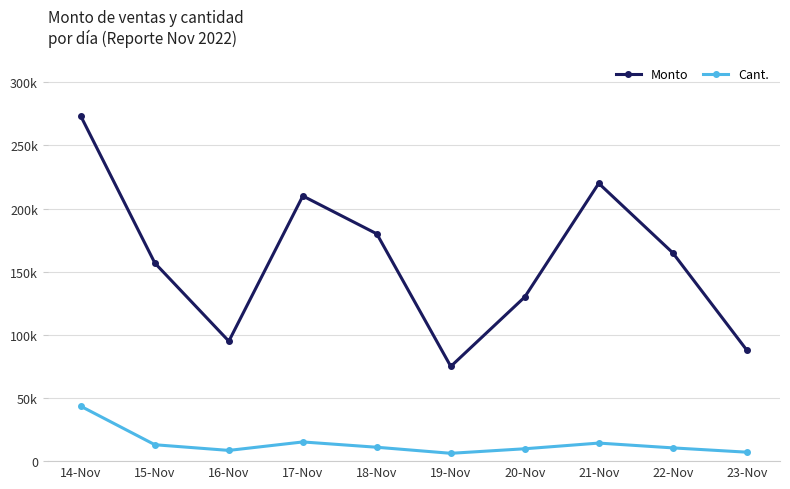

Which series has the widest spread of values?

Monto